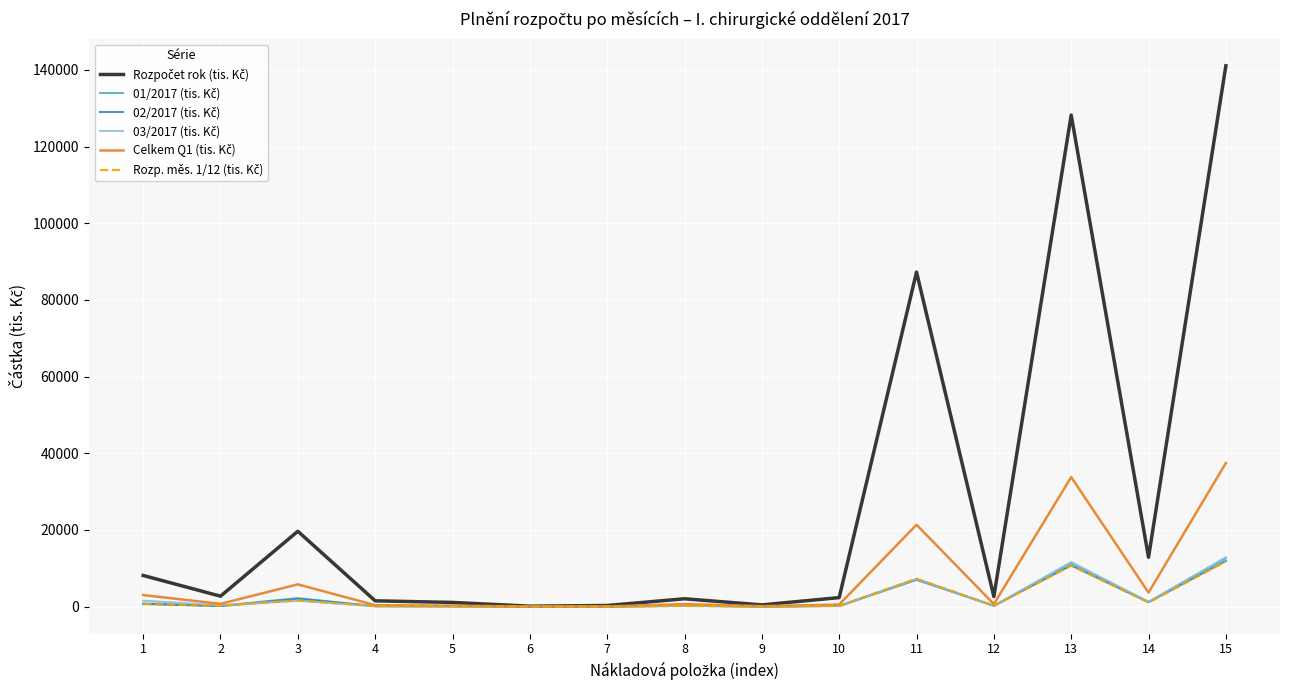

Where is the first local minimum for 03/2017 (tis. Kč)?

2